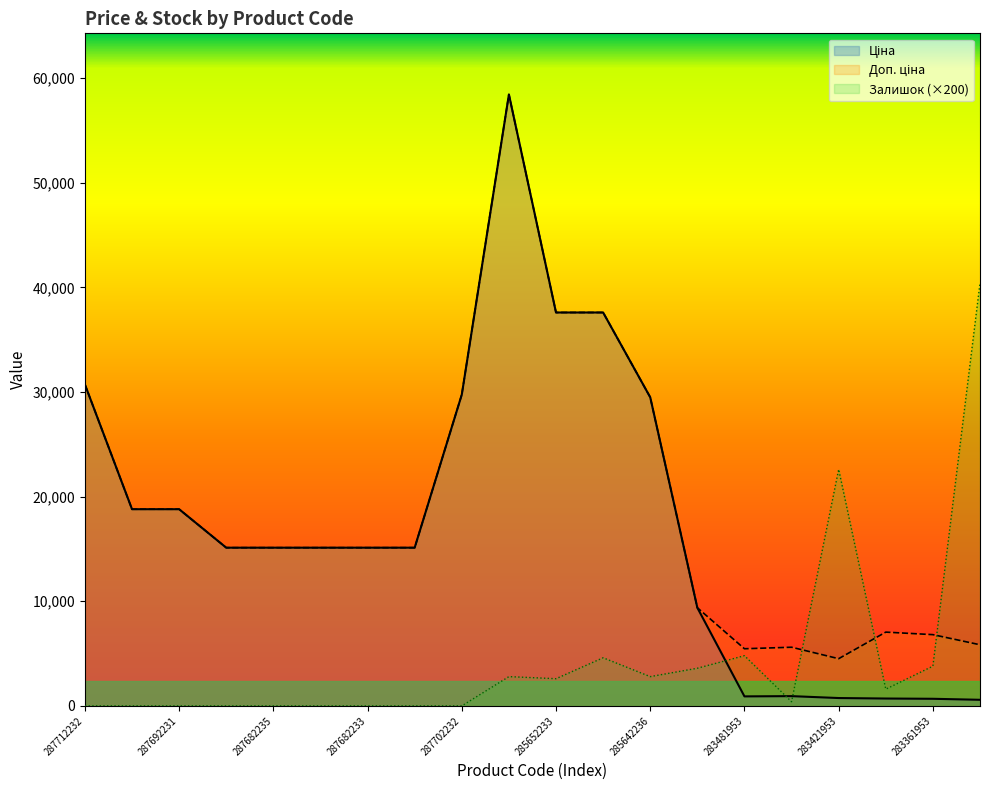

At which category is the sum across all series the highest?

285662232